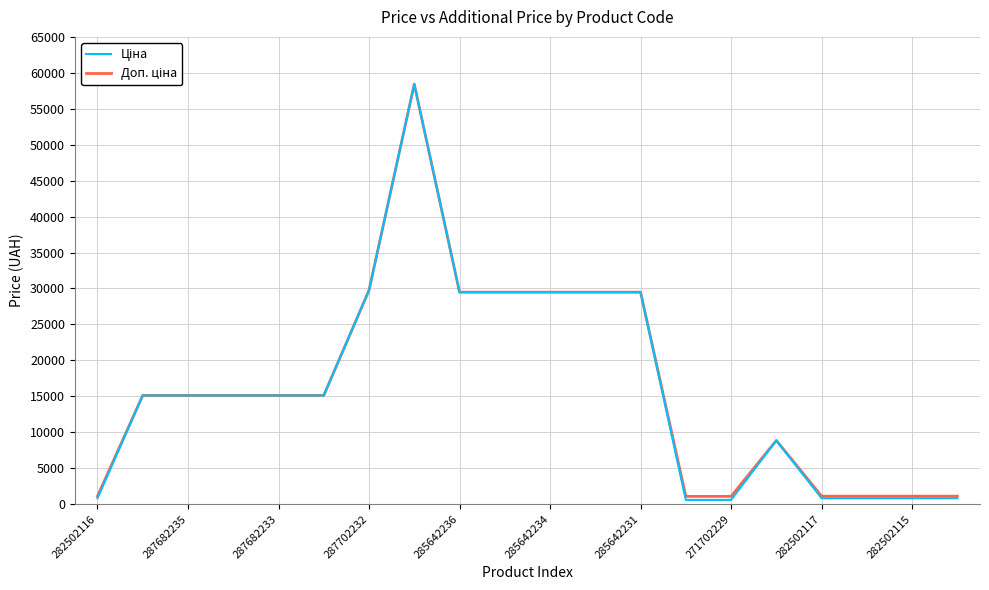

In Доп. ціна, how many points are higher than both neighbors (excluding endpoints)?

2